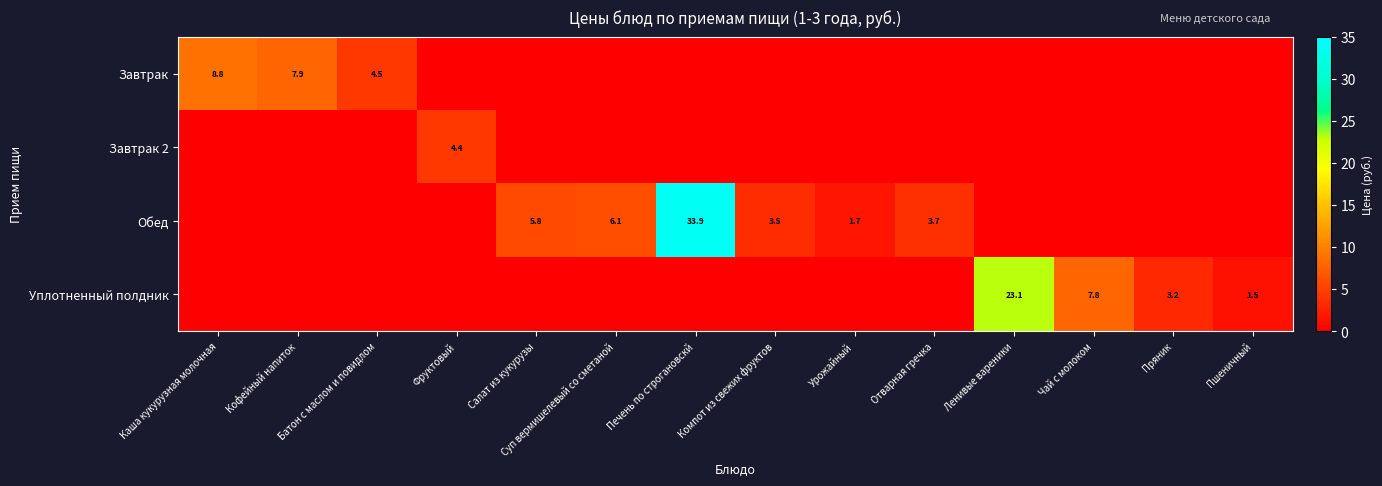

The Завтрак series shows 4.9 at Кофейный напиток. True or false?

False